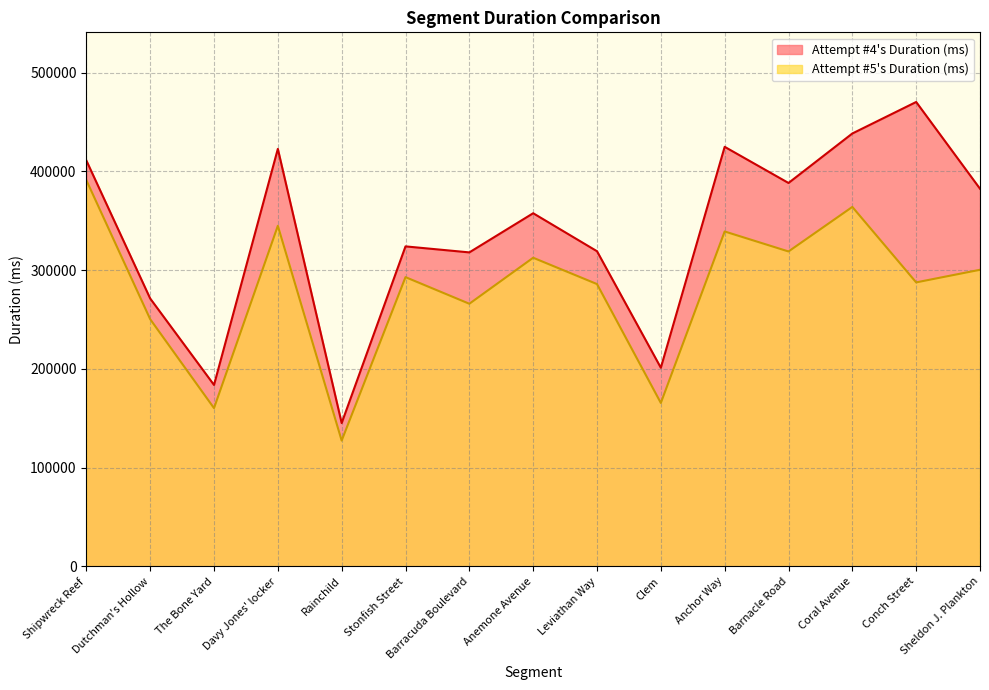

At how many categories does at least one series exceed 386329?

6